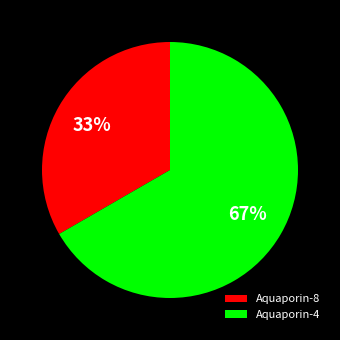

How many segments does this pie chart have?

2